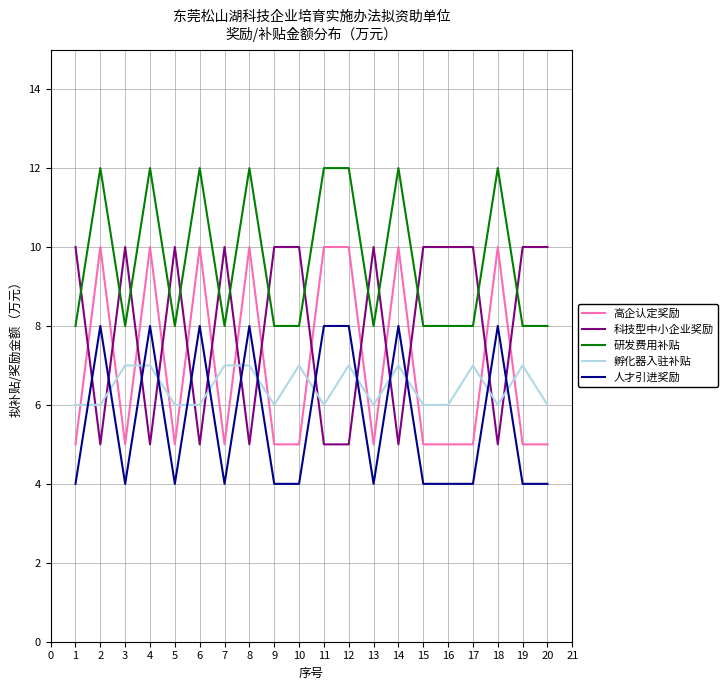

What is the total value across all series at 4?

42